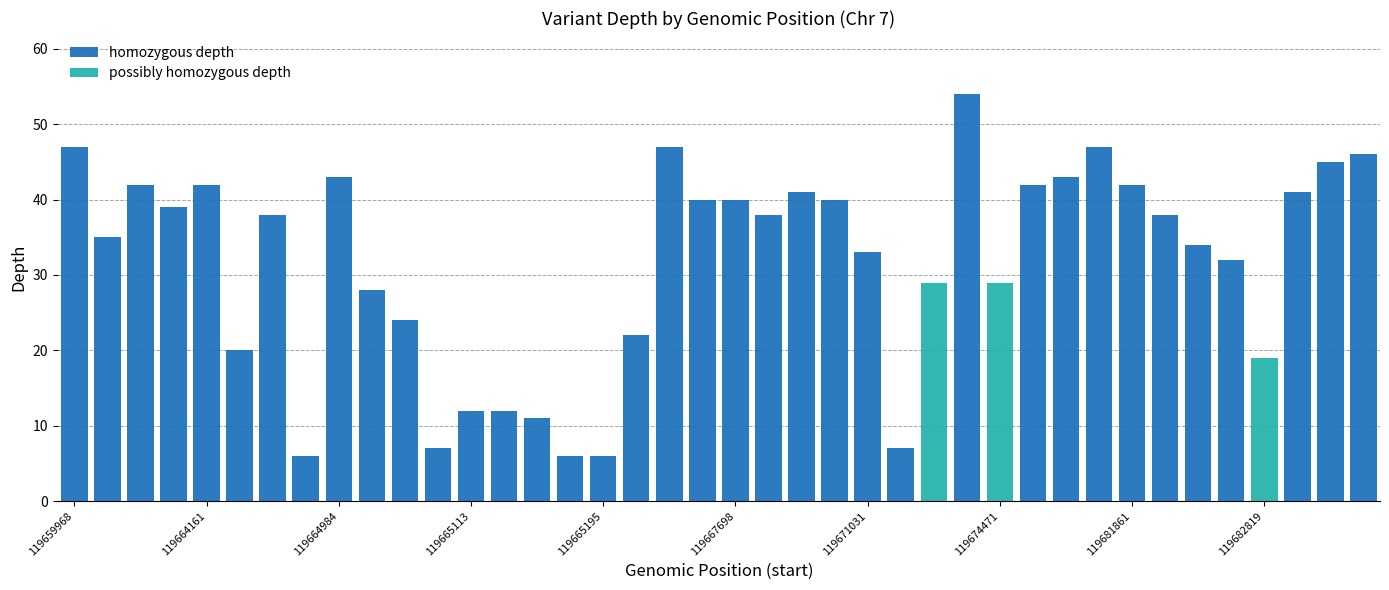

Which series has the largest total across all categories?

homozygous depth